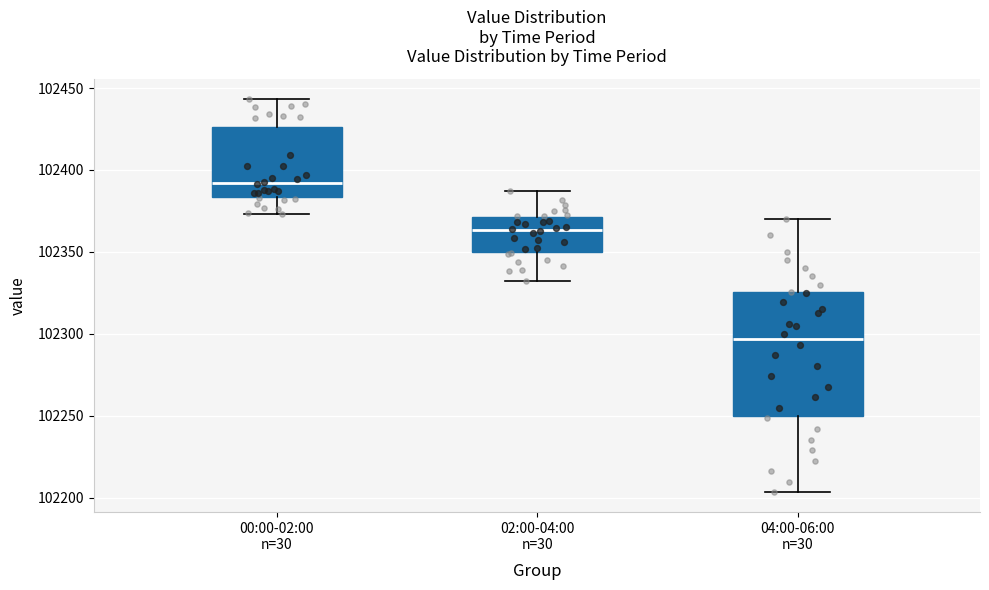

Which box is the tallest, from its lower edge to its upper edge?

04:00-06:00 n=30